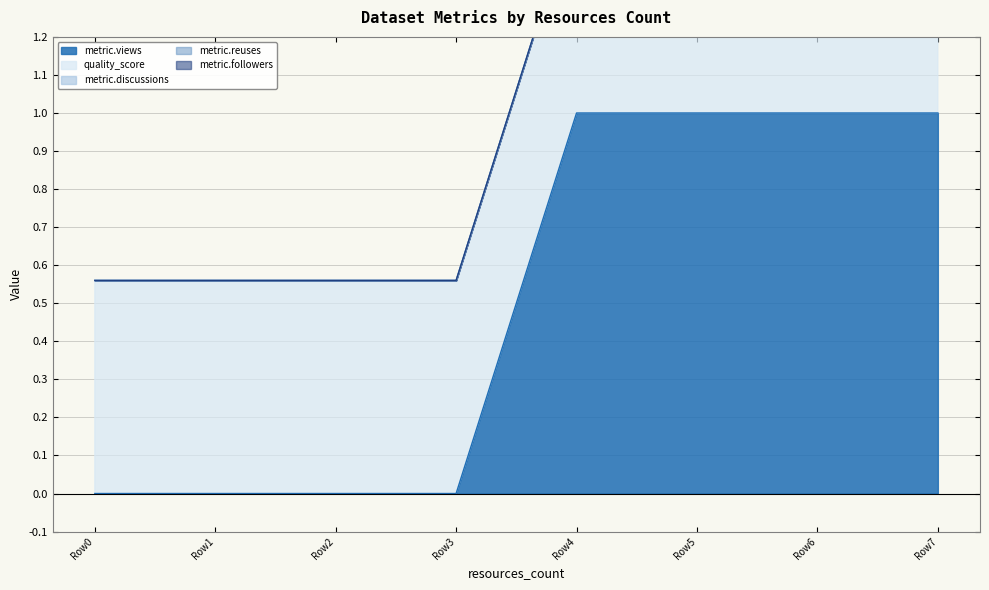

The metric.views series shows 0.5 at 4. True or false?

False